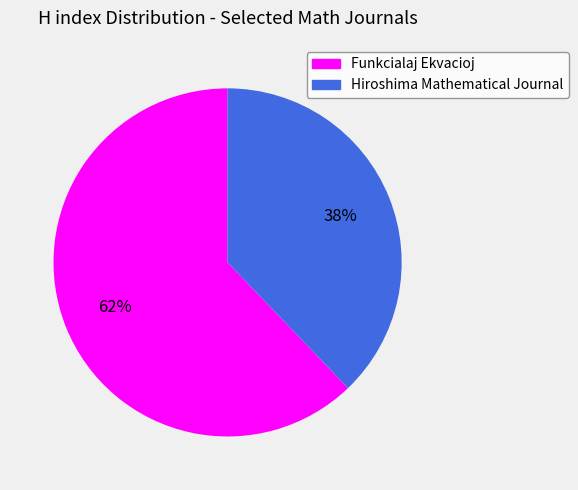

Is there a majority slice in this chart?

Yes